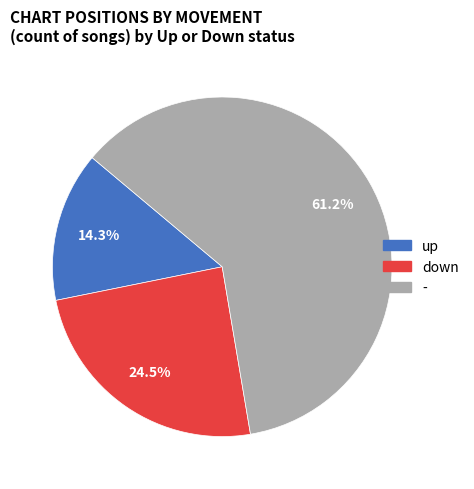

To the nearest percent, what is the average slice percentage?

33%